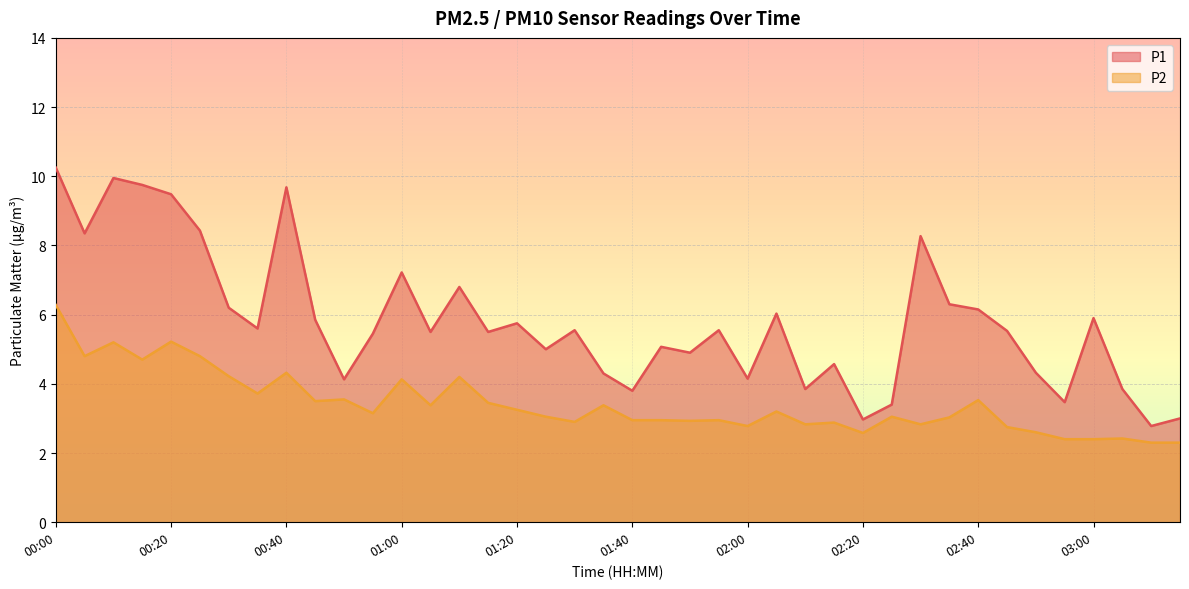

List the series in order of their peak value, highest first.

P1, P2